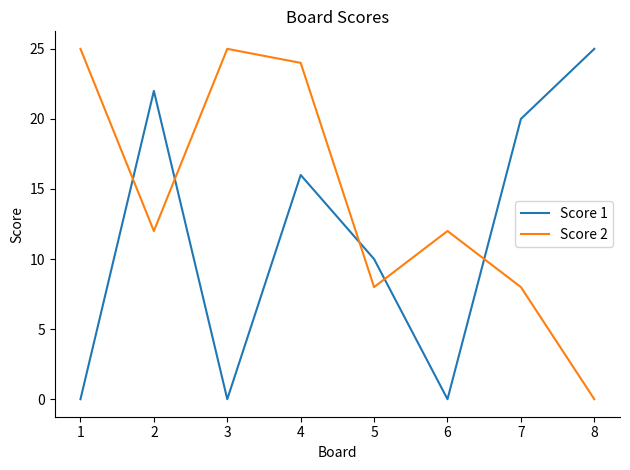

Which series has the largest total across all categories?

Score 2